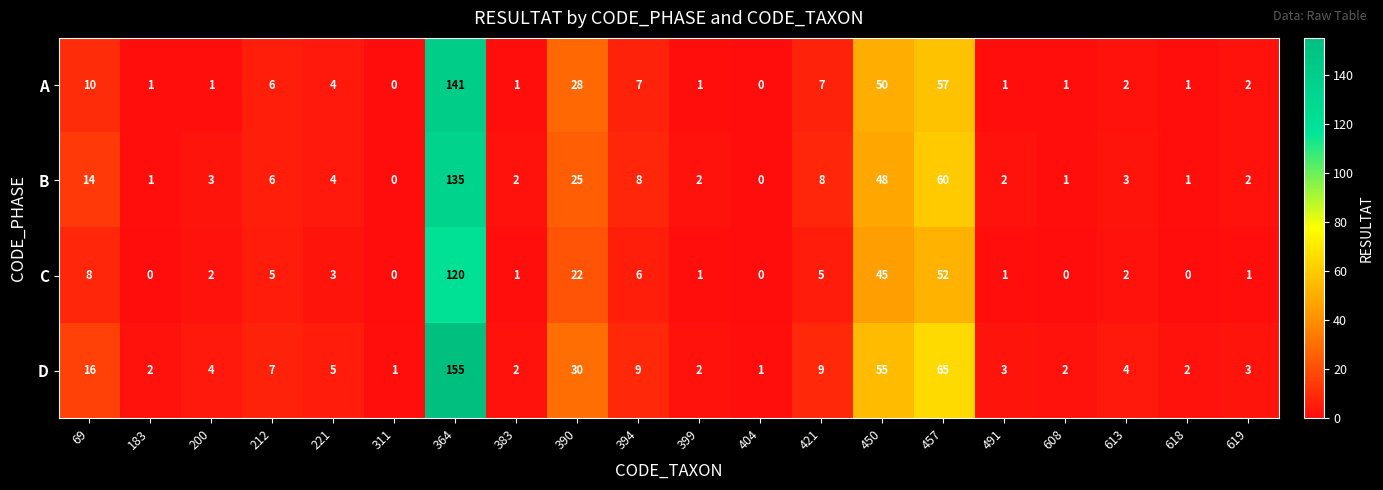

At which category is the sum across all series the highest?

364